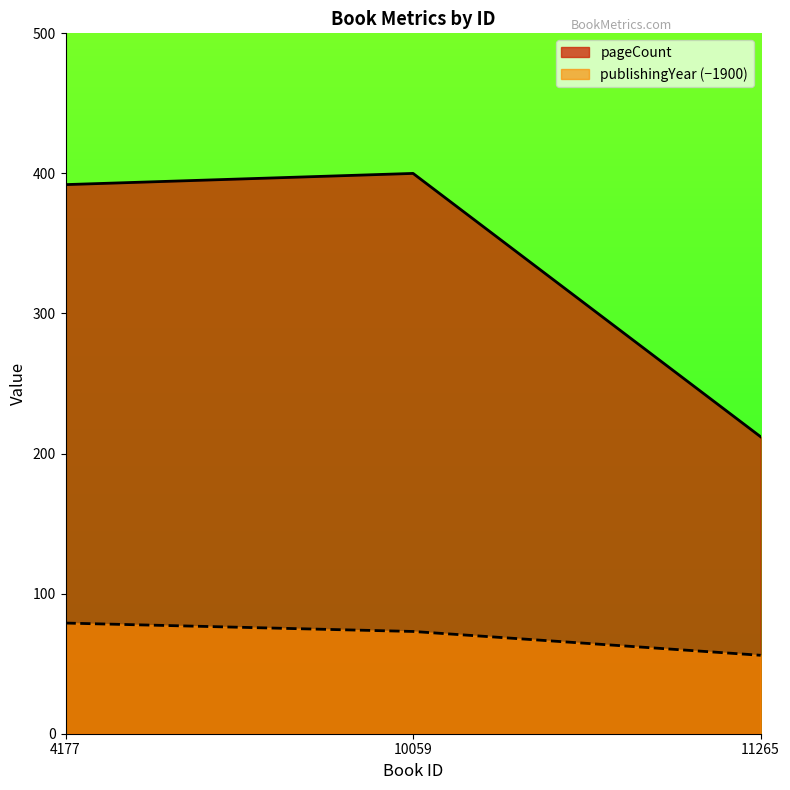

The value of pageCount at 4177 is 616. True or false?

False